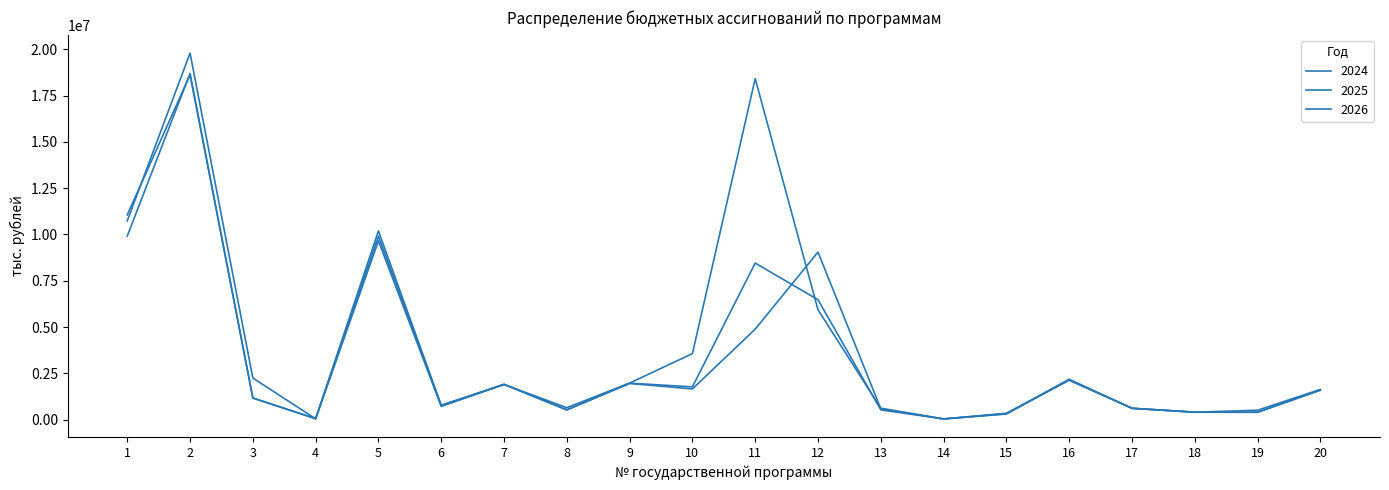

What is the value of the 2026 point at the 3rd from the left?

1172332.0